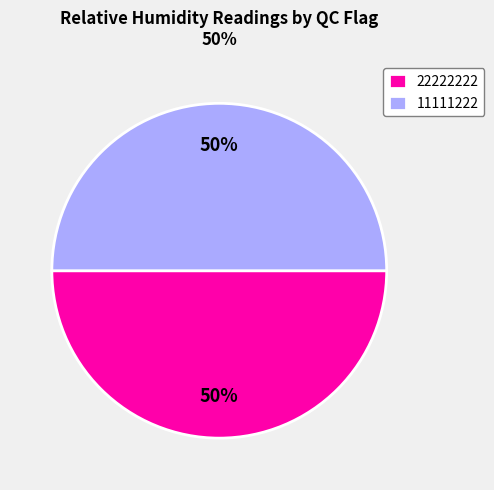

Combined, do 22222222 and 11111222 account for over 50%?

Yes